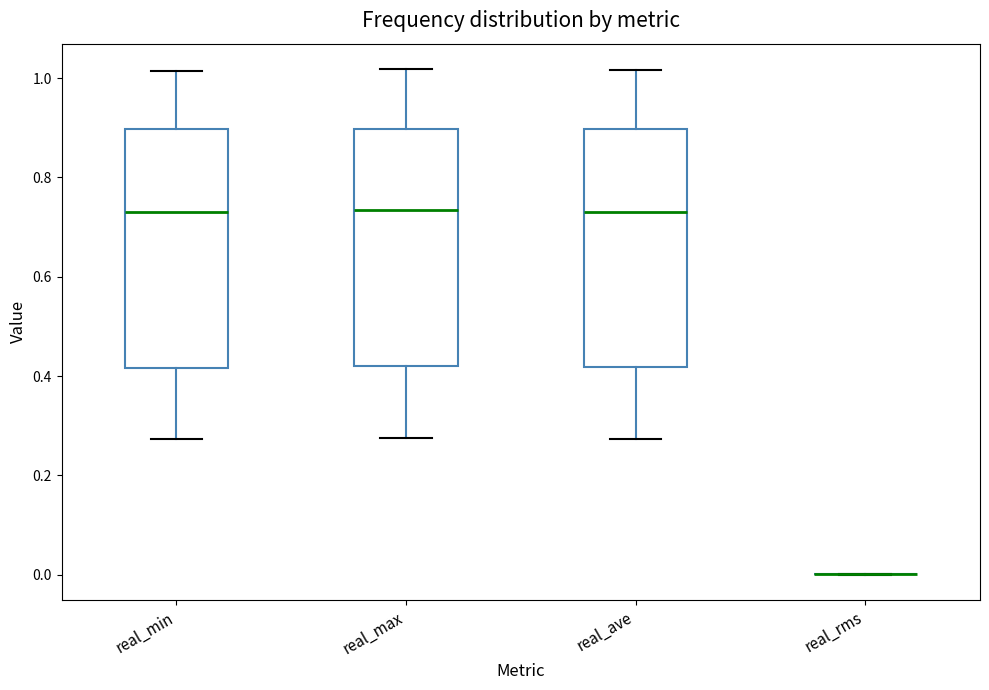

Where is the upper edge of the box for real_ave on the y-axis? The values are not printed on the chart, so give them approximately, as read against the axis.

0.90